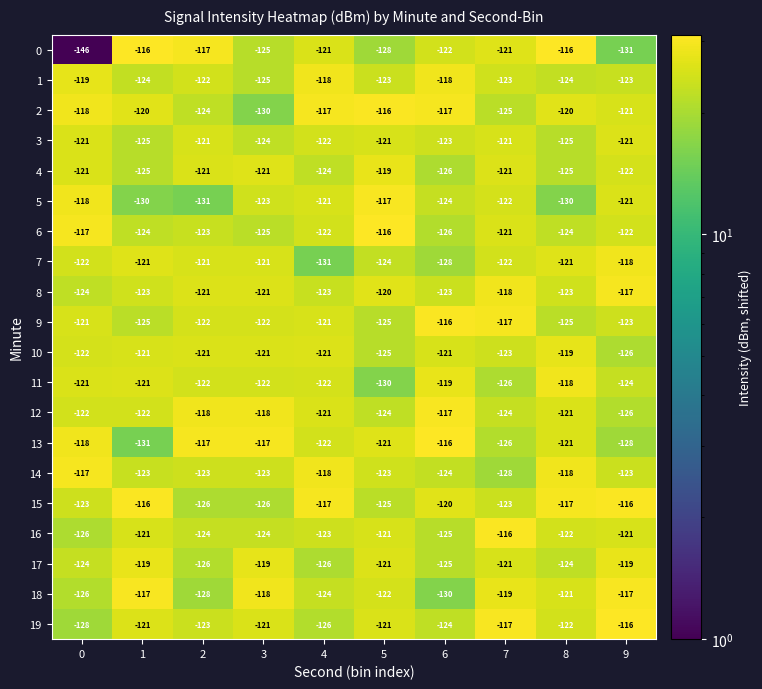

Which series changed the most between 5 and 9?

15